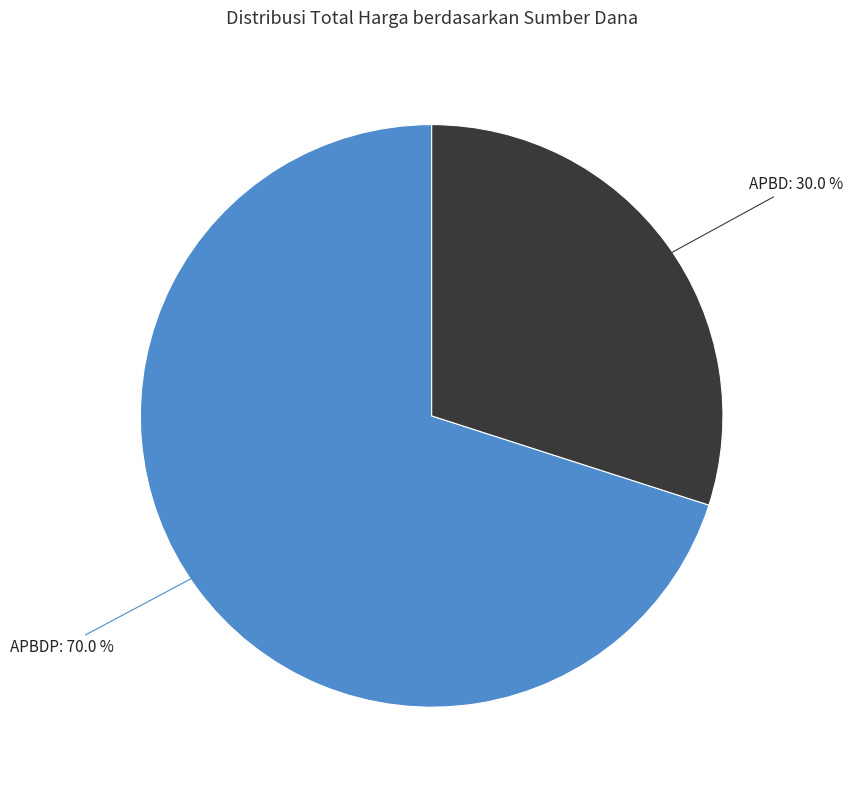

Count the number of slices in the pie.

2